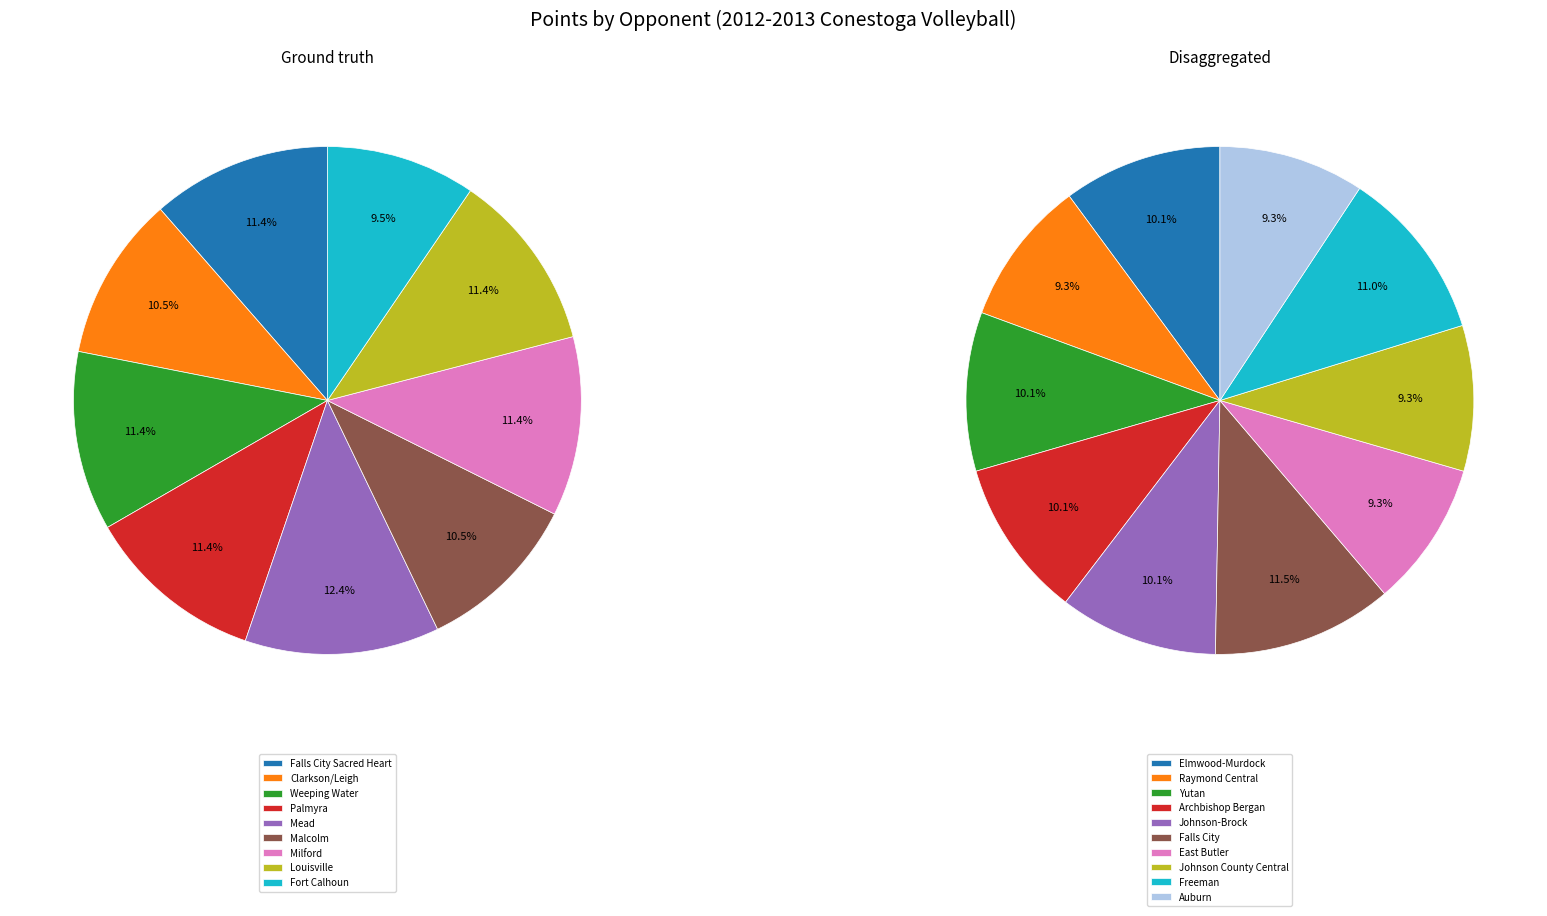

Is there any slice that represents more than half of the pie?

No